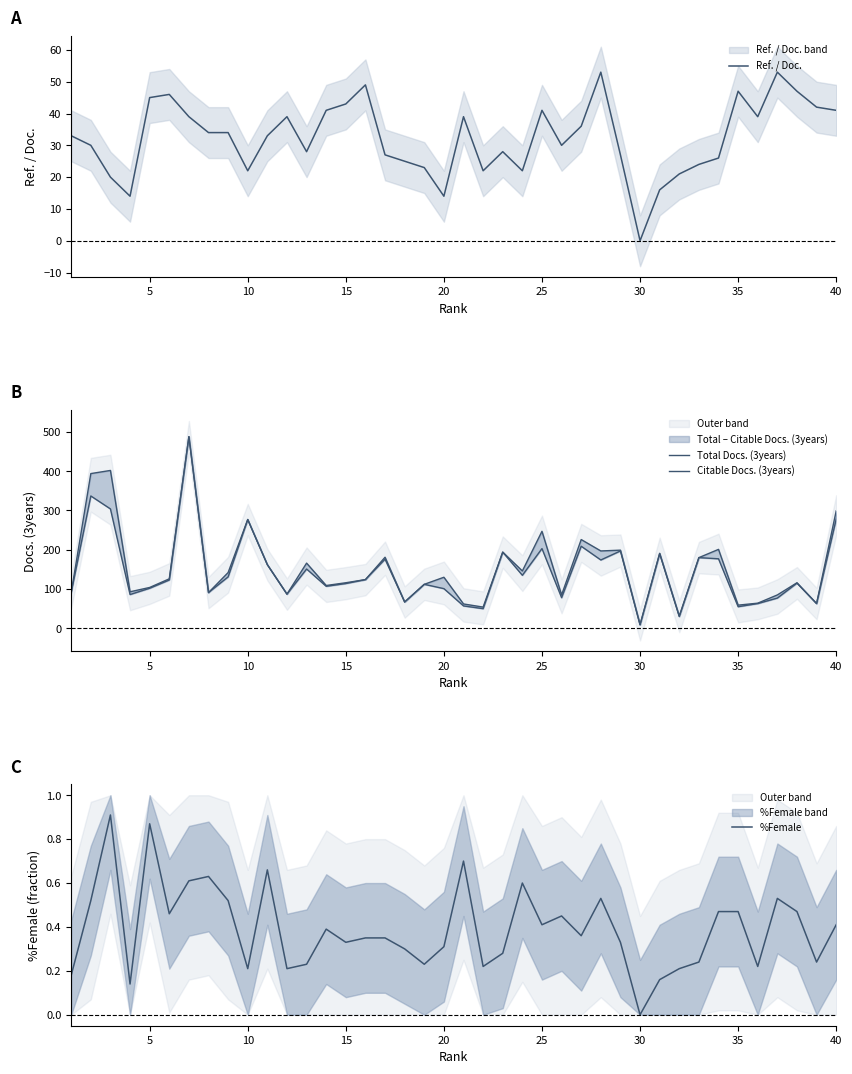

What are all the series names shown in the legend?

Ref. / Doc., Total Docs. (3years), Citable Docs. (3years), %Female